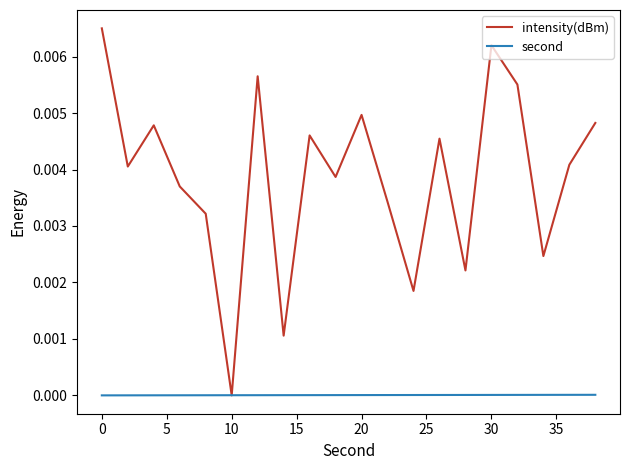

Which series has the widest spread of values?

intensity(dBm)